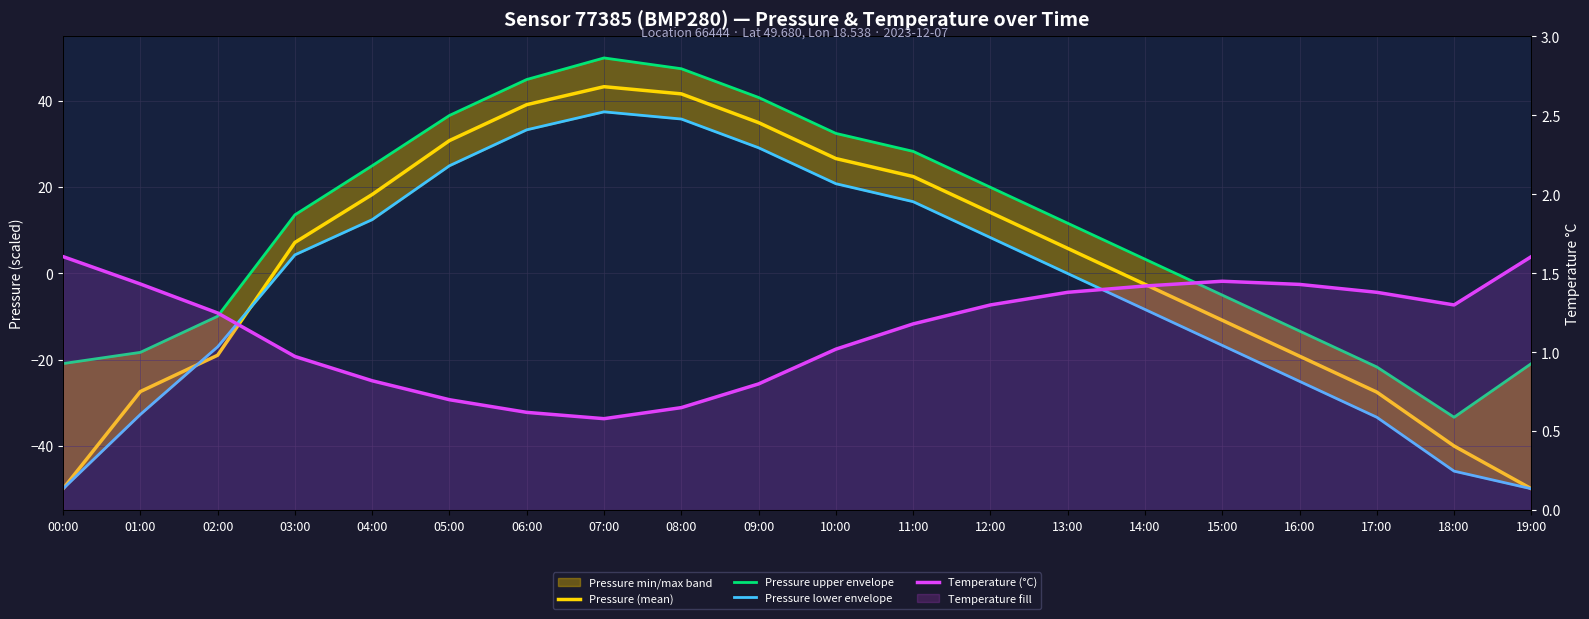

Which has a higher value, 18:00 or 04:00?

04:00